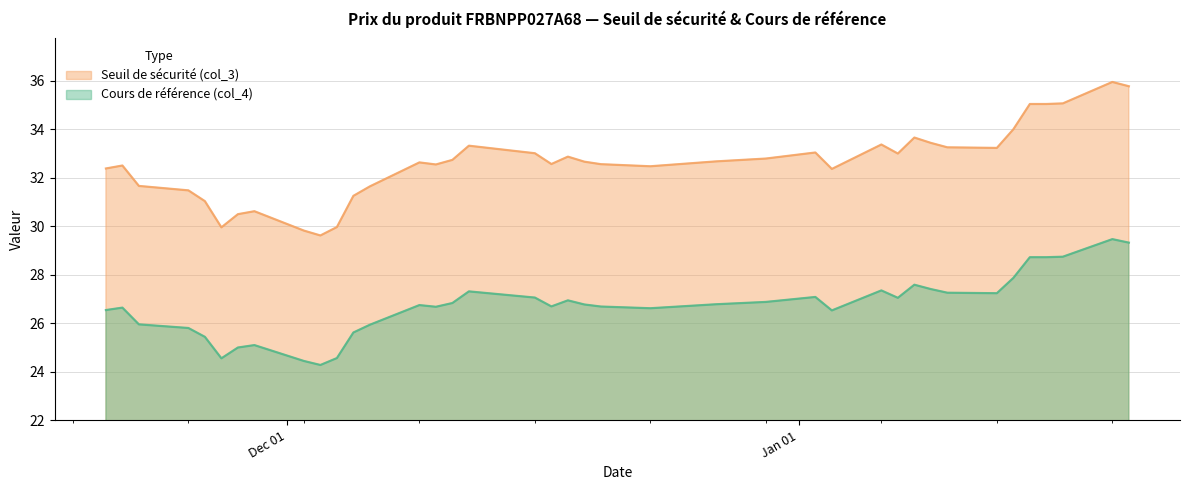

Between 2024-11-22 and 2024-12-11, which is larger?

2024-12-11